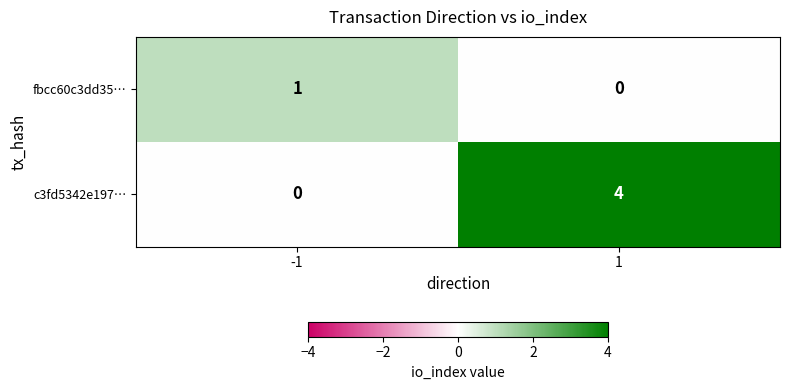

The value of c3fd5342e197… at 1 is 2. True or false?

False